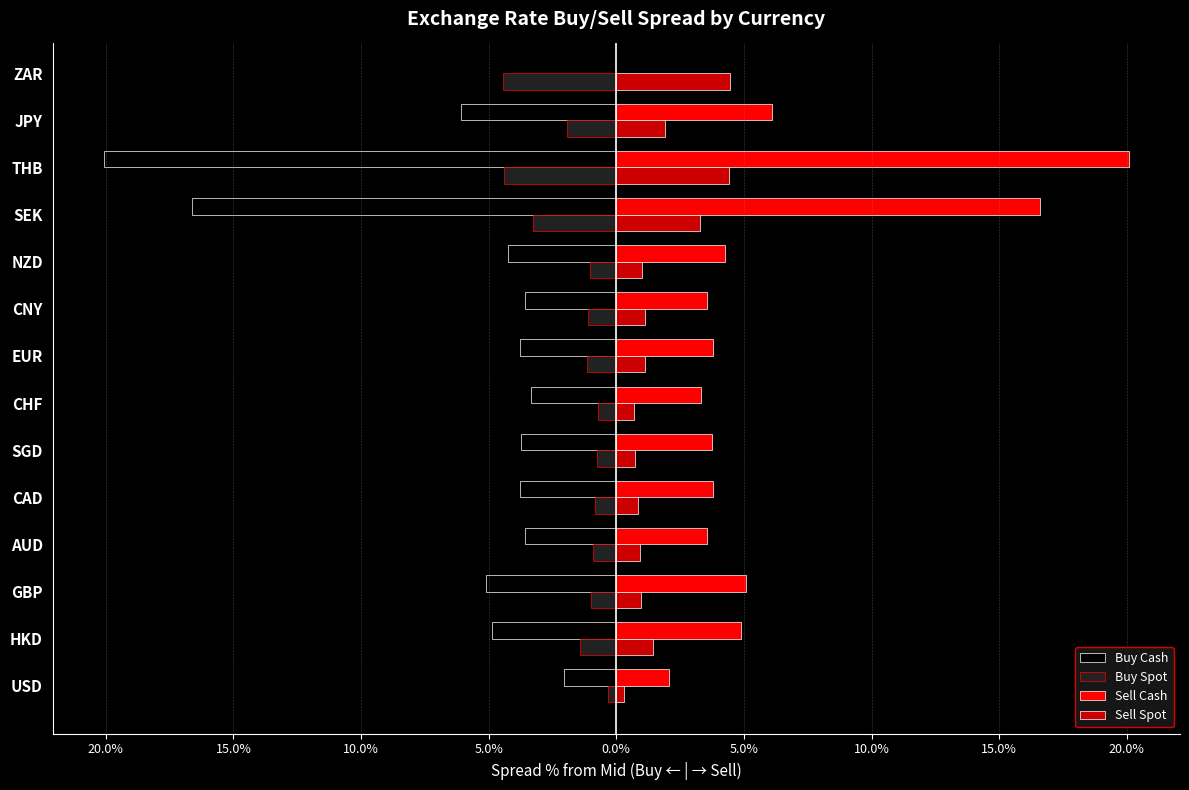

What are all the series names shown in the legend?

Buy Cash, Buy Spot, Sell Cash, Sell Spot